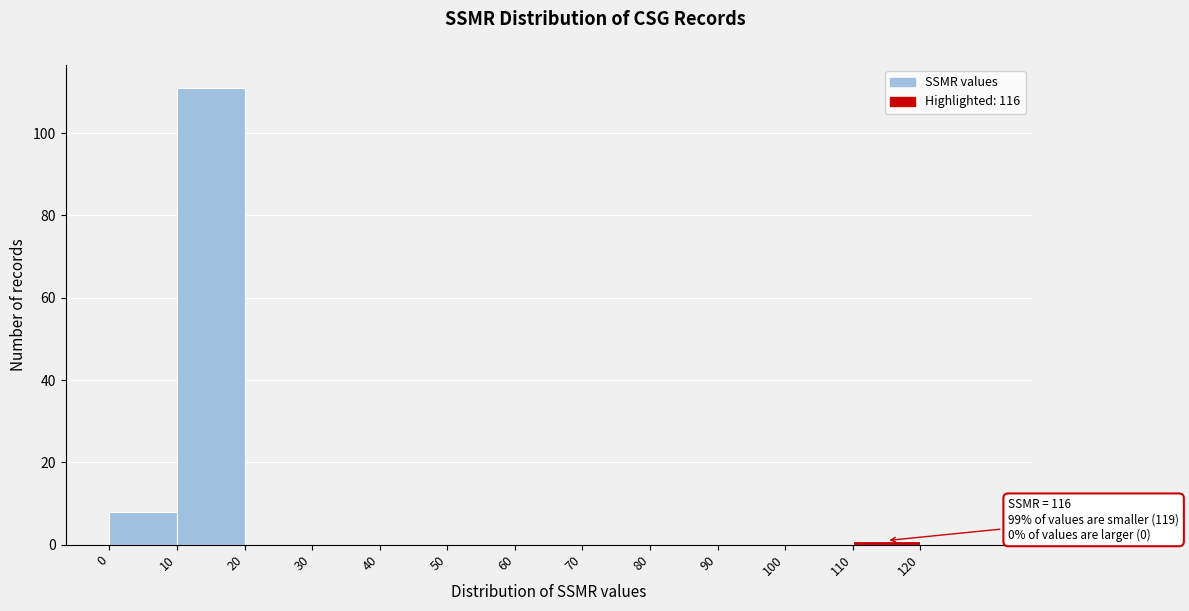

Which range on the x-axis has the tallest bar?

10 to 20